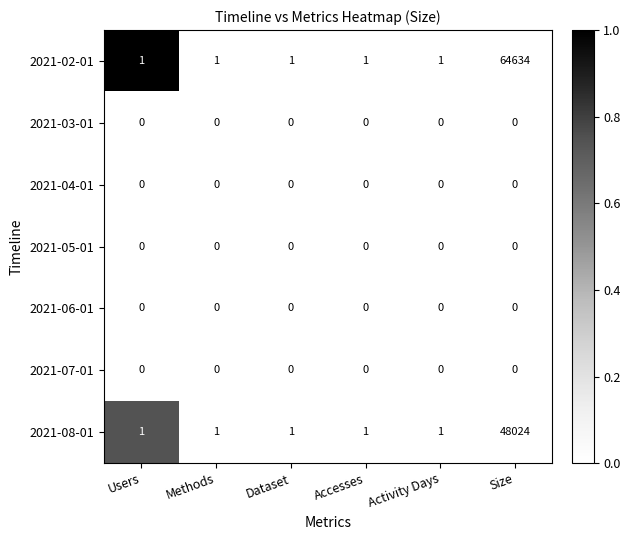

Is the value of 2021-02-01 at Methods greater than the value of 2021-05-01 at Users?

Yes